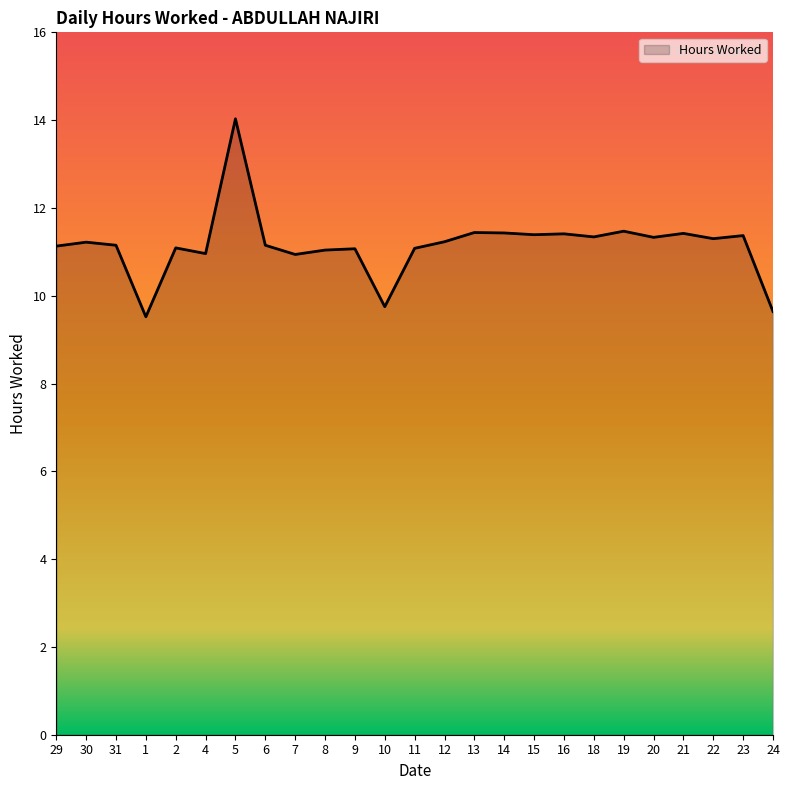

What position from the right is 12?

12